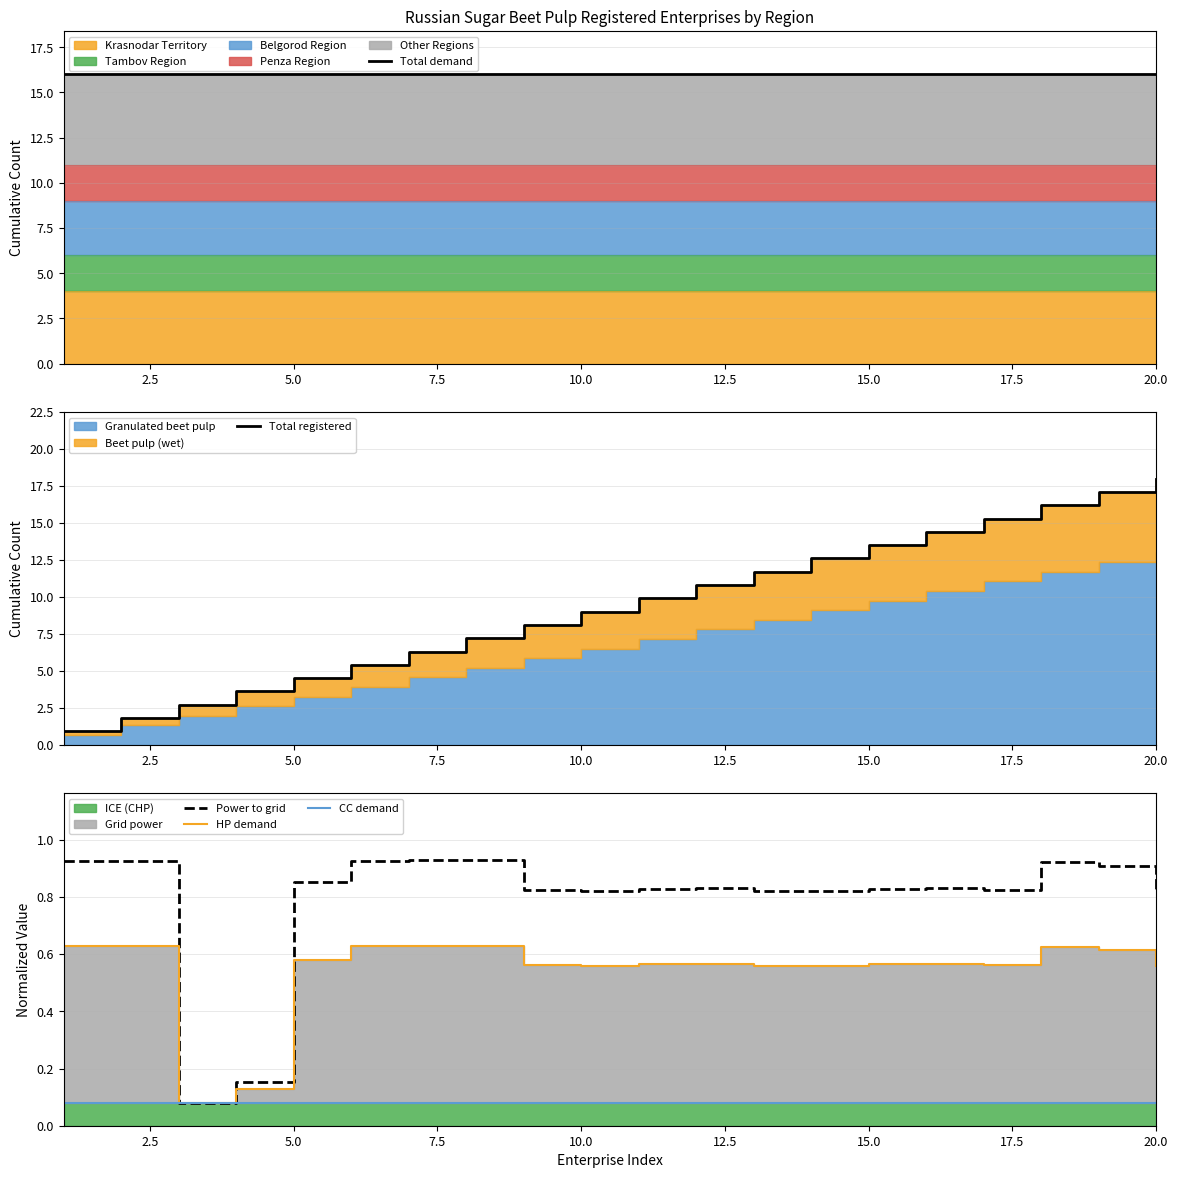

Rank the series at 17.5 from lowest to highest value.

CC demand, HP demand, Power to grid, Total registered, Total demand